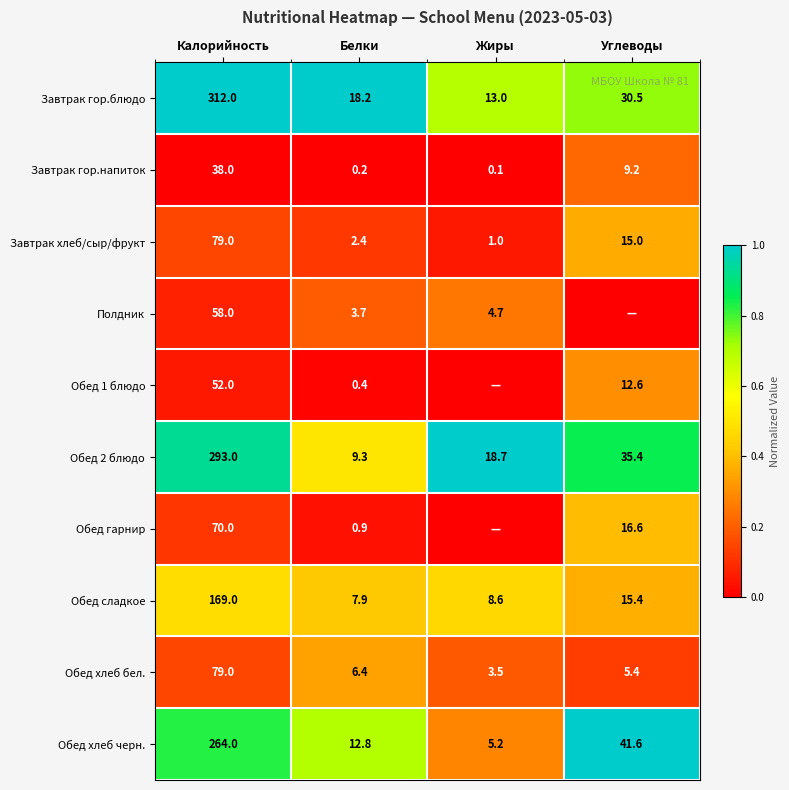

The Обед сладкое series shows 169.0 at Калорийность. True or false?

True